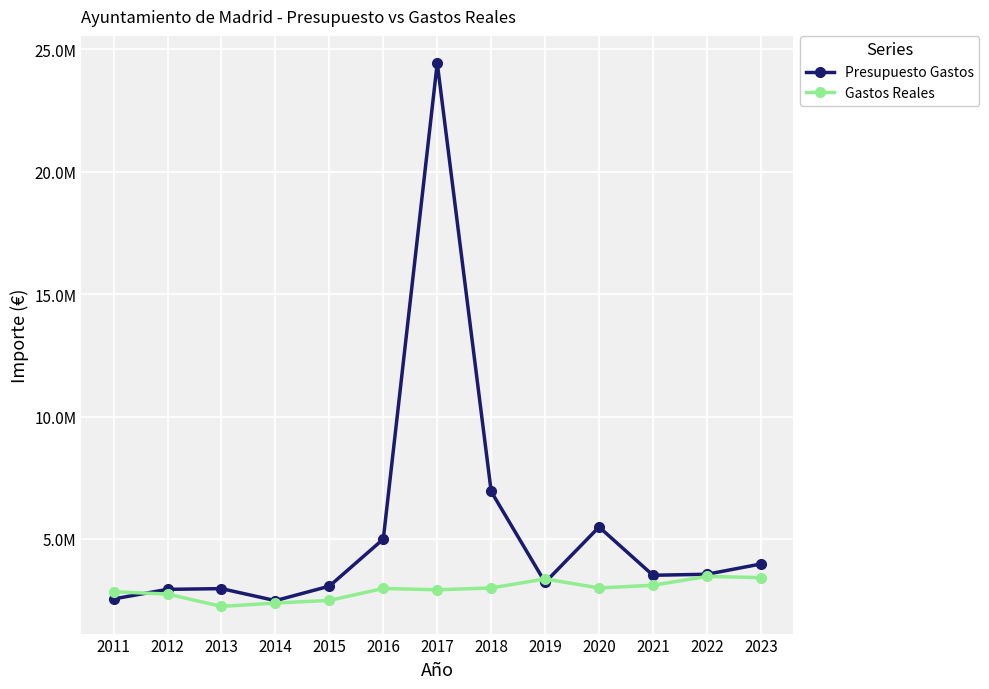

What is the difference between the maximum and minimum values in the Gastos Reales series?

1226189.7